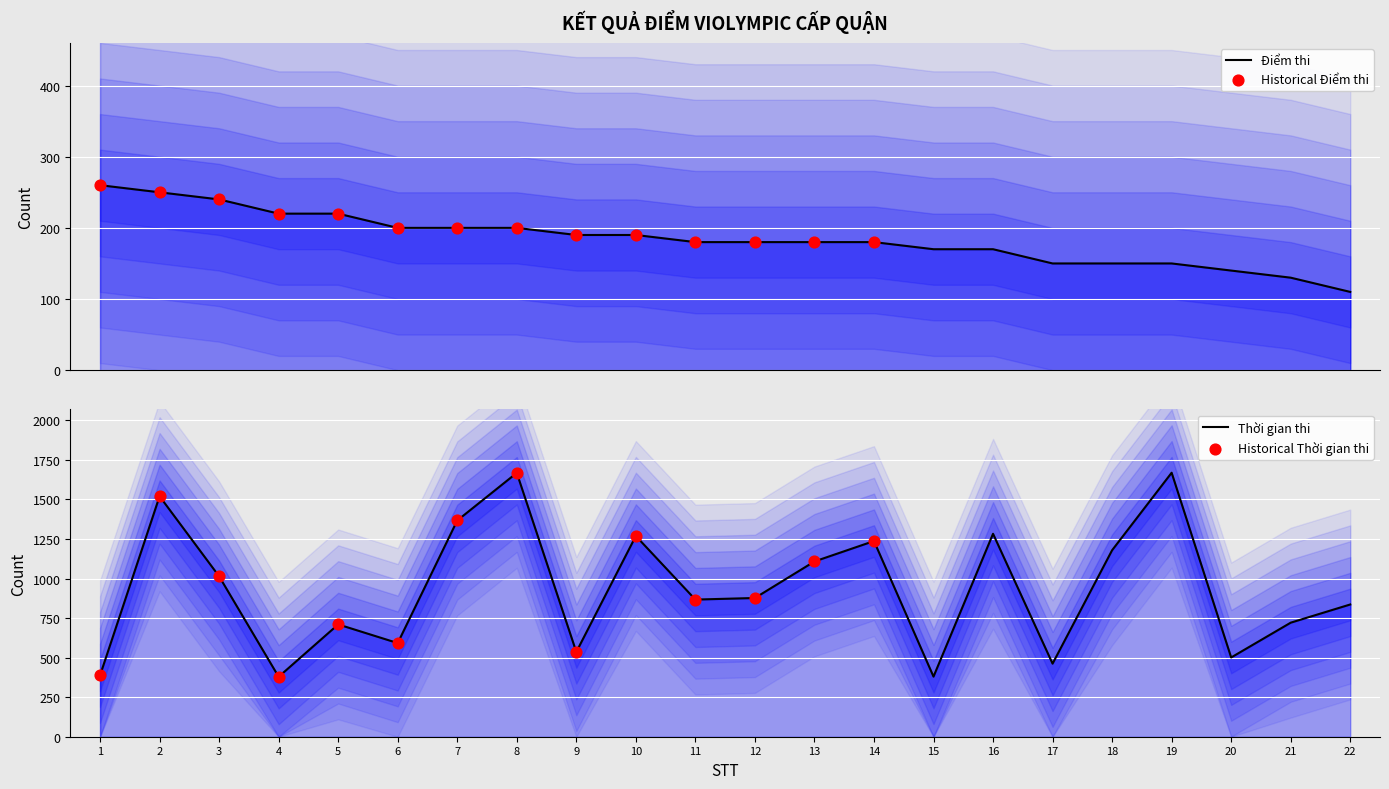

Which series contains the highest Y value?

Thời gian thi